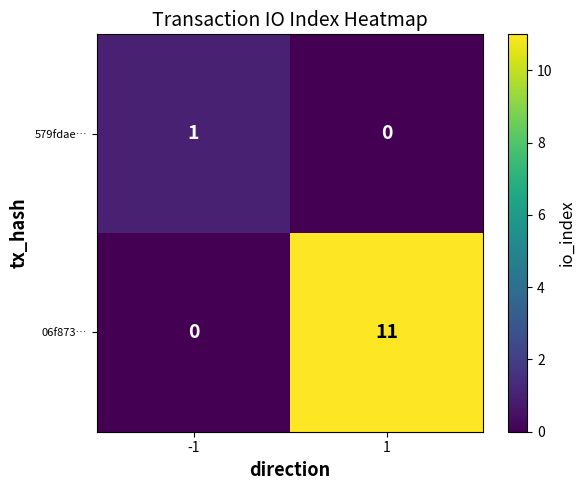

Reading left to right, list all the values displayed in this chart.

579fdae…: -1=1	1=0
06f873…: -1=0	1=11